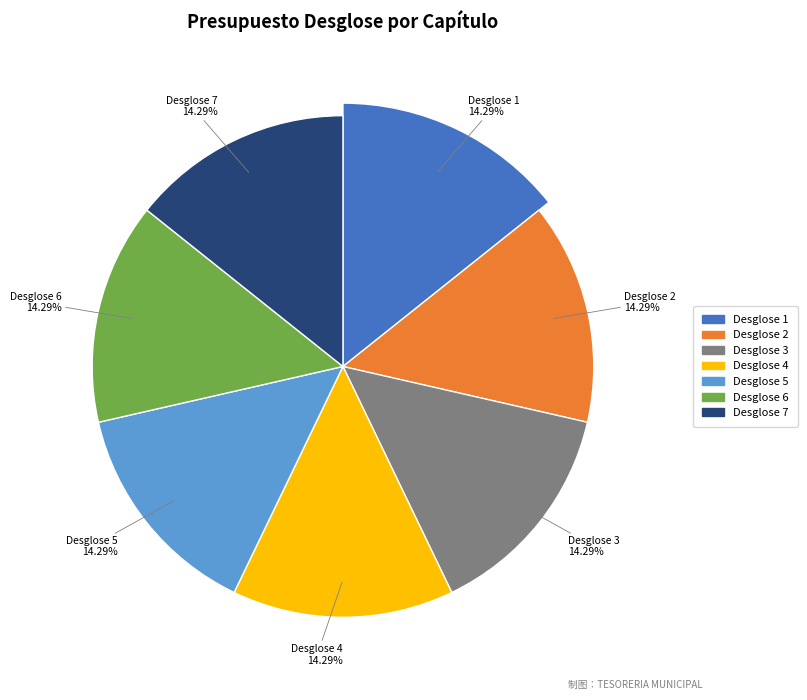

Which slice is the largest?

Desglose 1